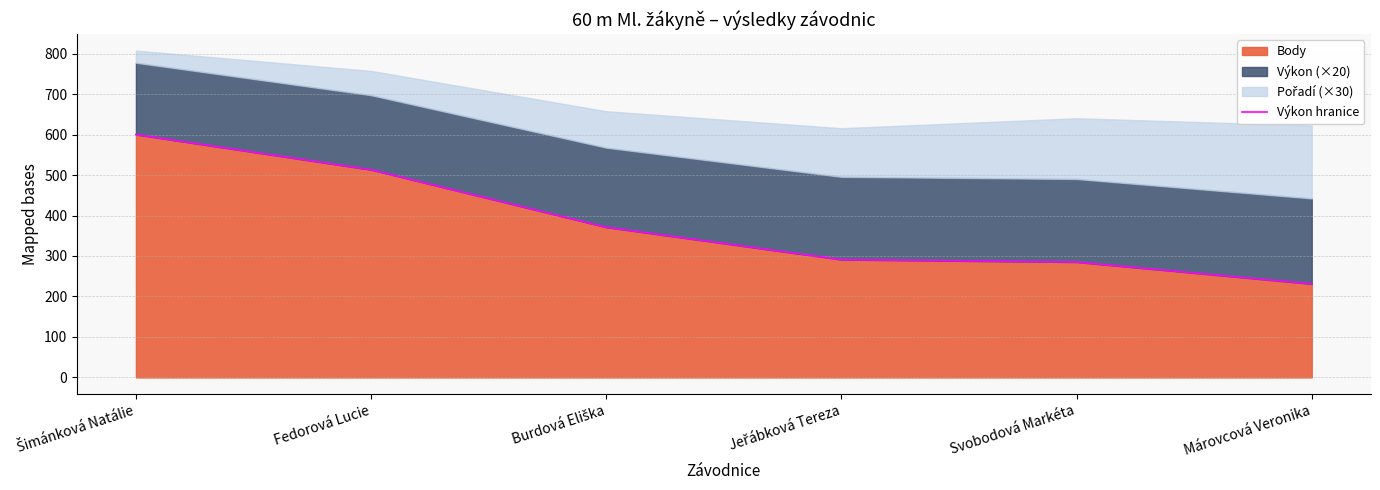

Reading left to right, extract all data points from this chart.

Šimánková Natálie=600	Fedorová Lucie=513	Burdová Eliška=371	Jeřábková Tereza=291	Svobodová Markéta=285	Márovcová Veronika=231